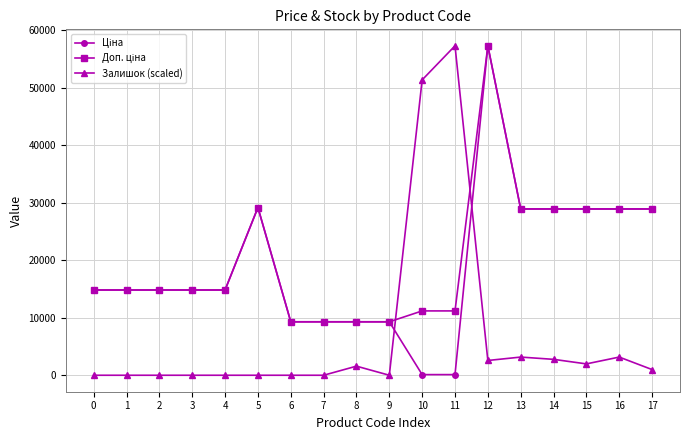

Is it true that Залишок (scaled) equals 0.0 at 9?

True